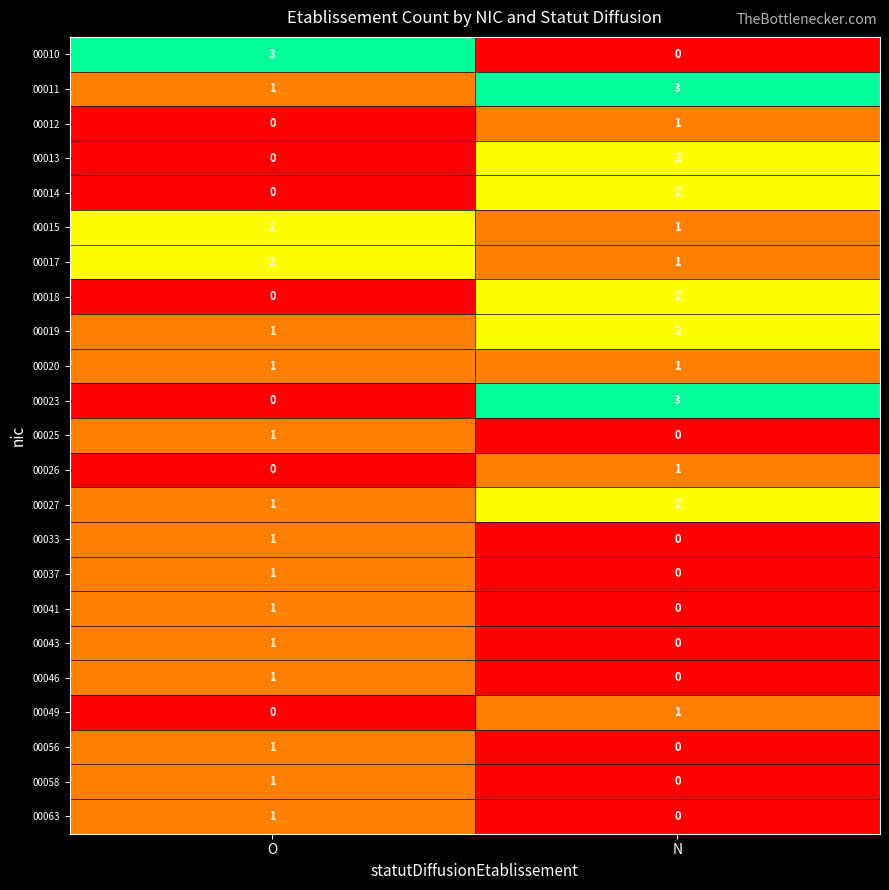

Which category has the highest value in the 00037 series?

O